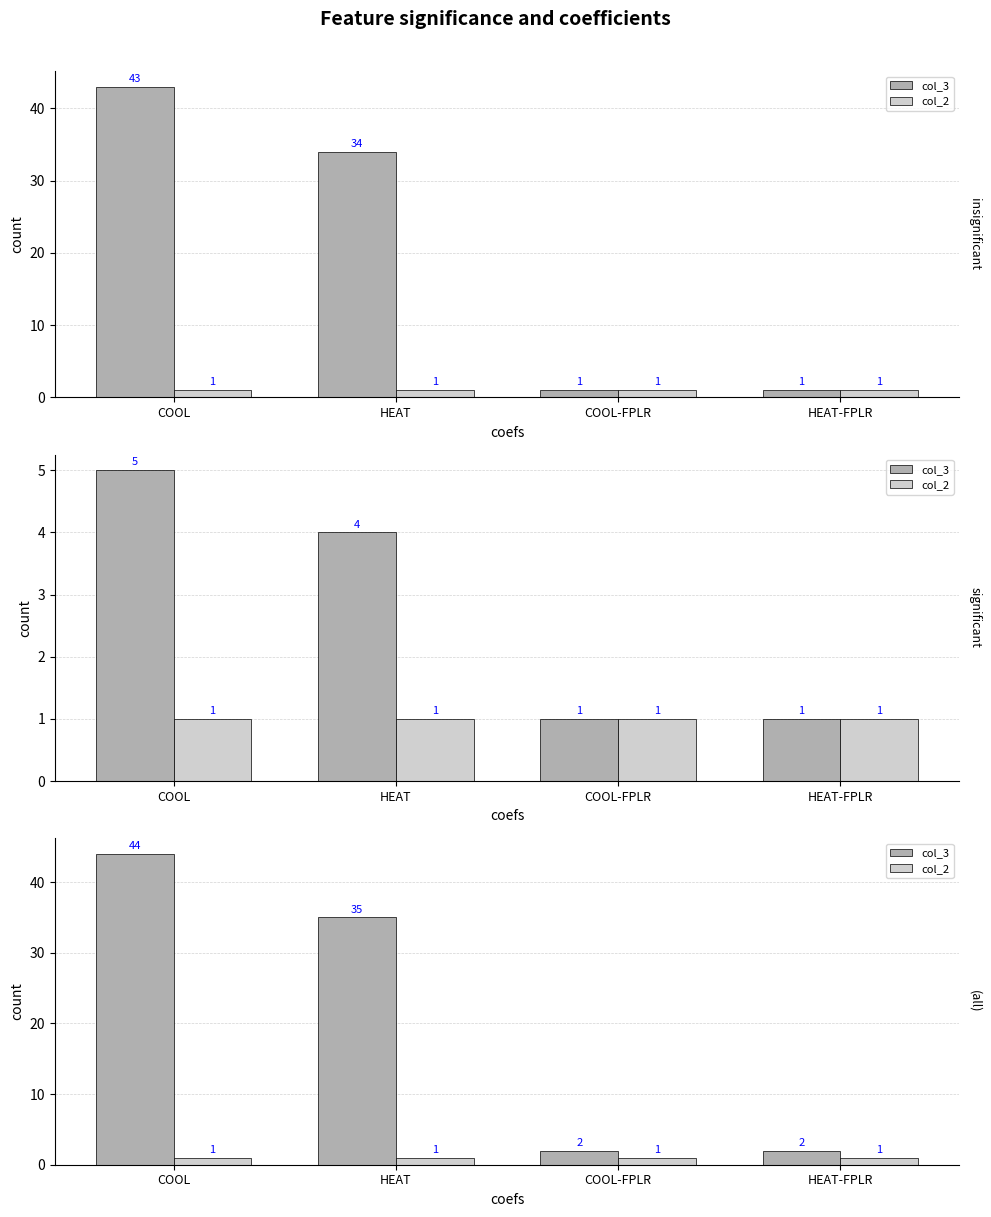

Which series has the largest total across all categories?

col_3